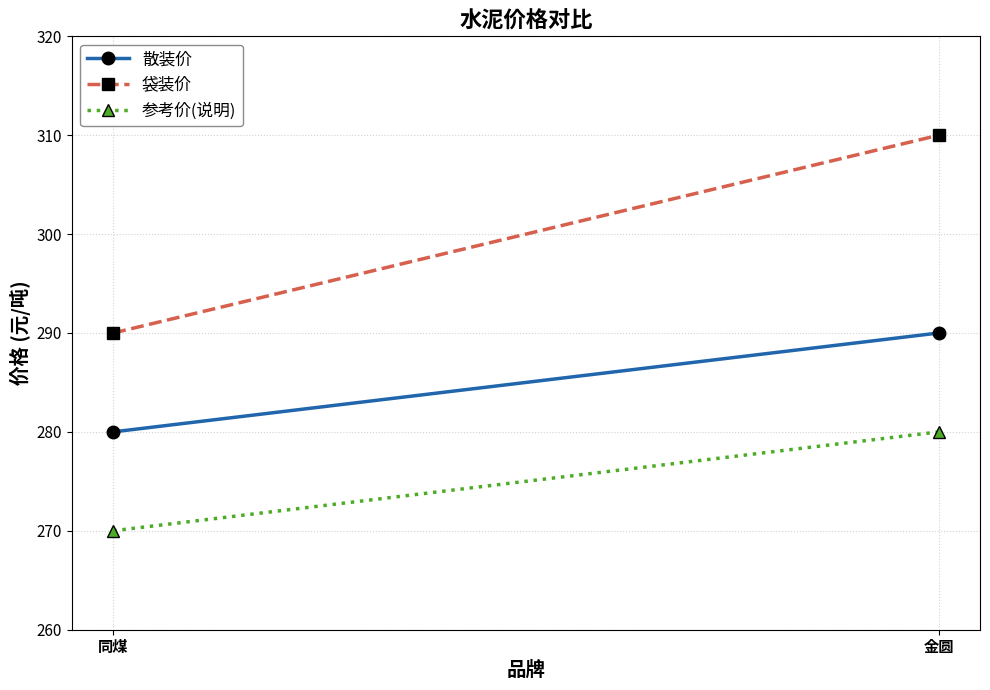

What is the average value of the 参考价(说明) series?

275